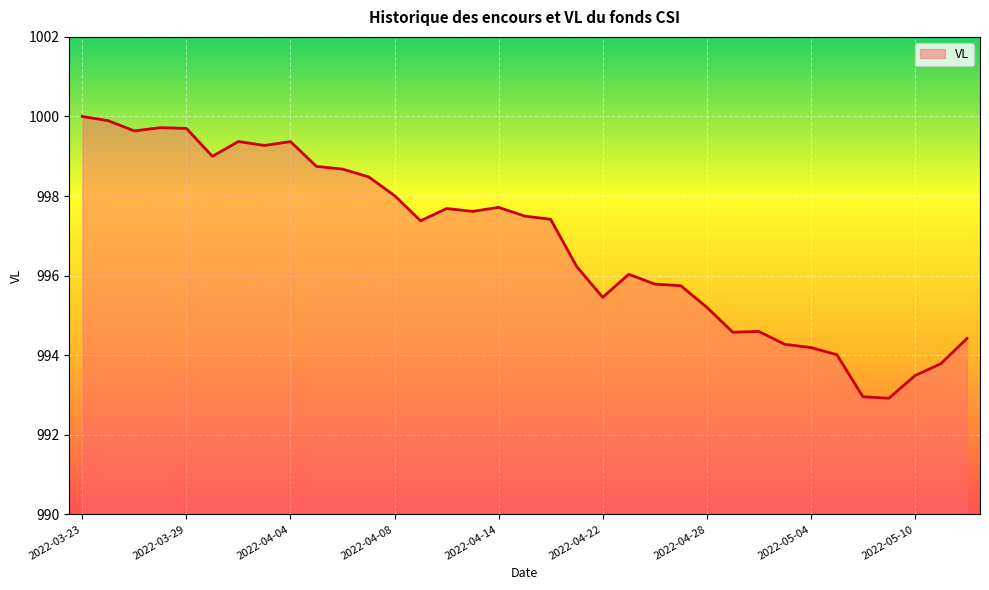

What is the smallest value displayed?

992.9